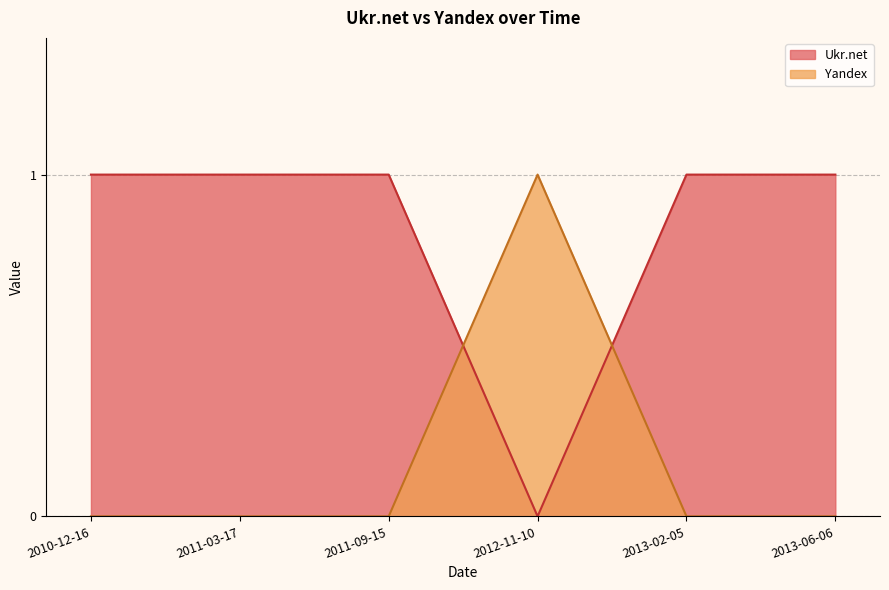

After their last crossing, which series has the higher values: Ukr.net or Yandex?

Ukr.net